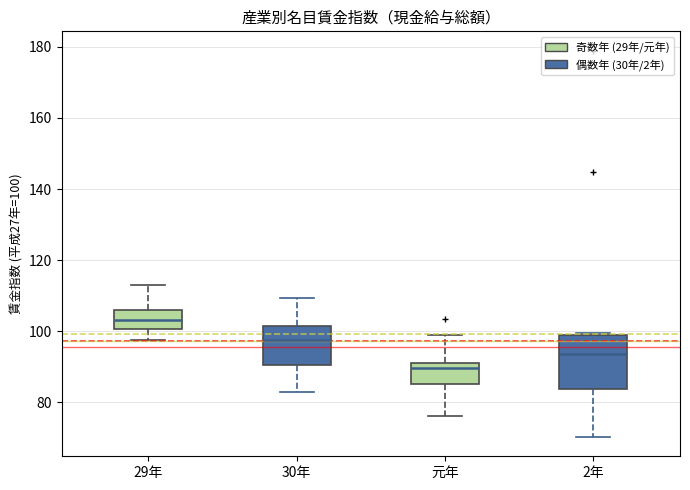

Which box's median line is the highest?

29年